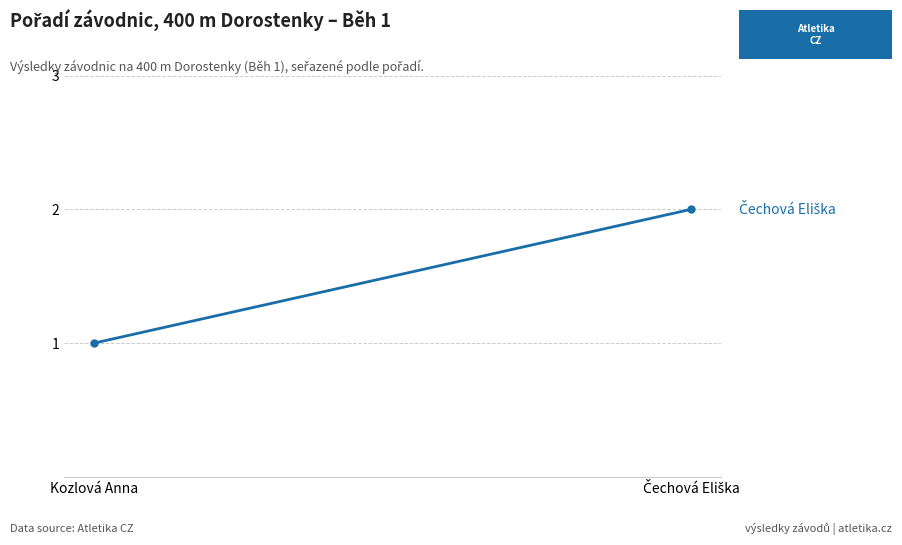

What is the label of the 2nd point from the left?

Čechová Eliška